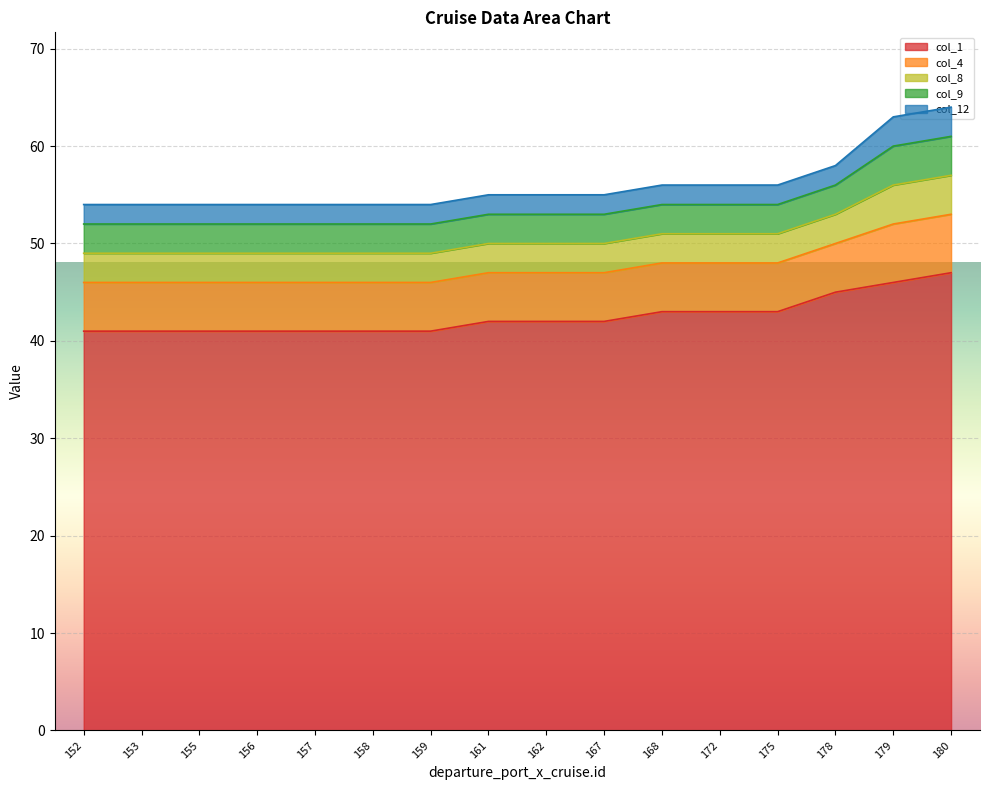

What are all the series names shown in the legend?

col_1, col_4, col_8, col_9, col_12